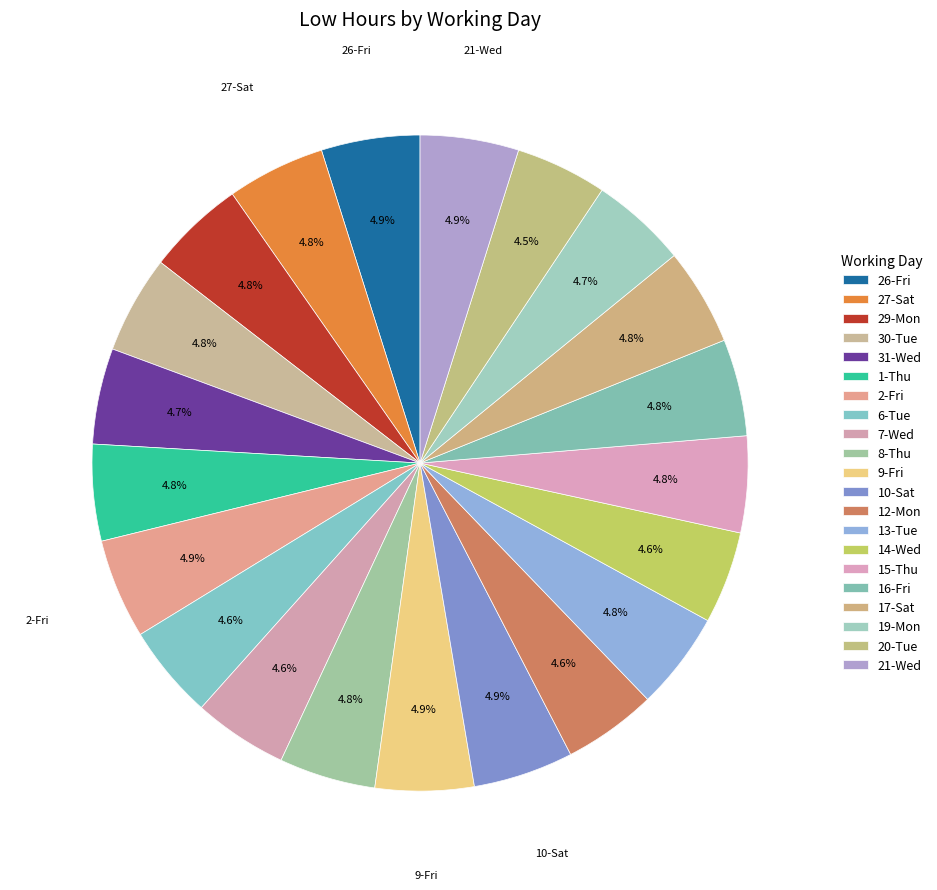

Which has a higher value, 20-Tue or 12-Mon?

12-Mon